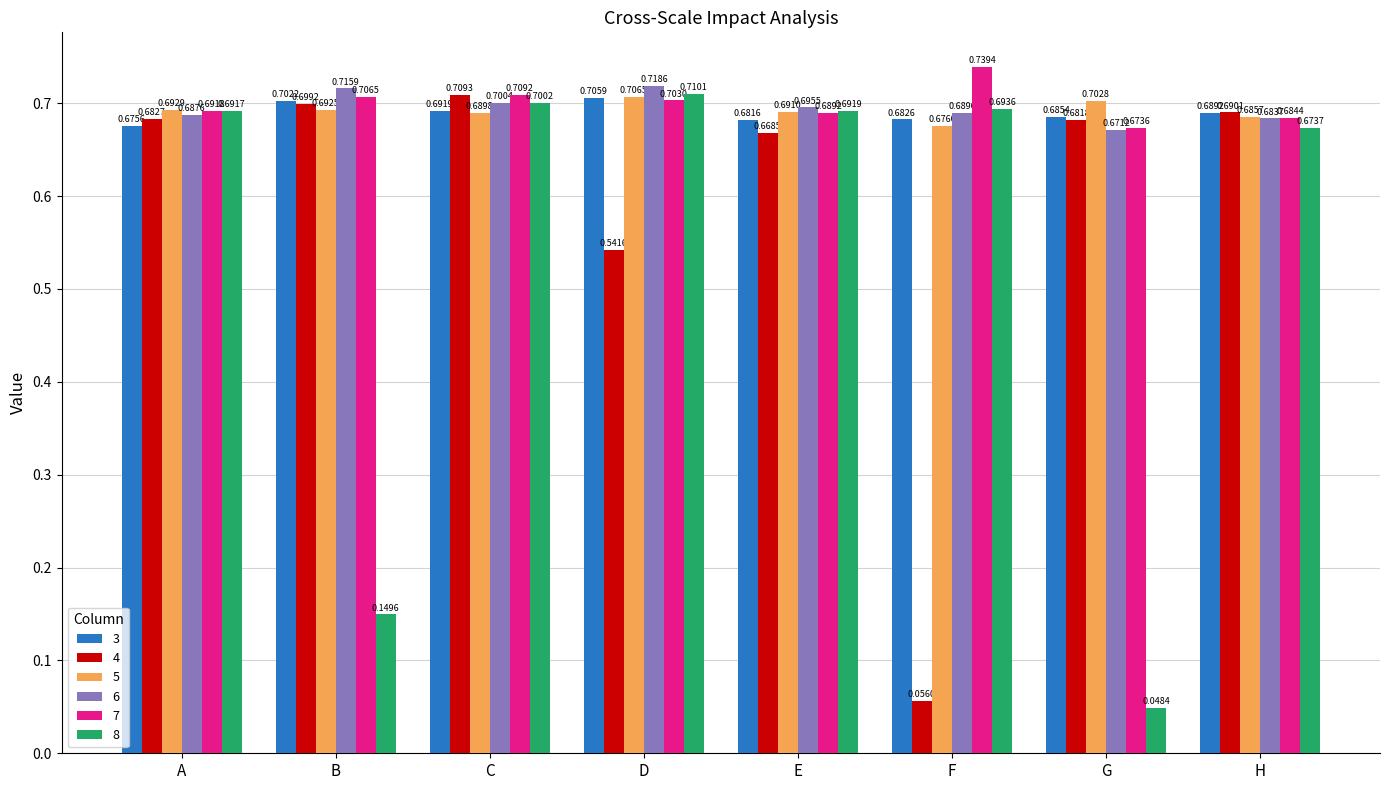

What is the sum of all 7 values?

5.6